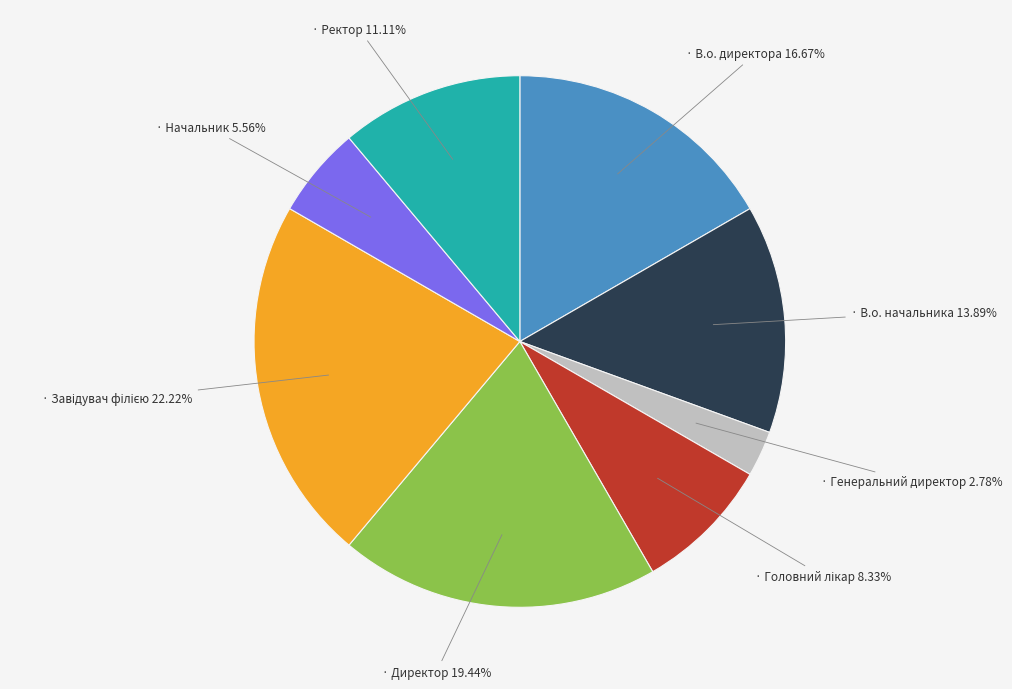

Does any single category account for the majority?

No